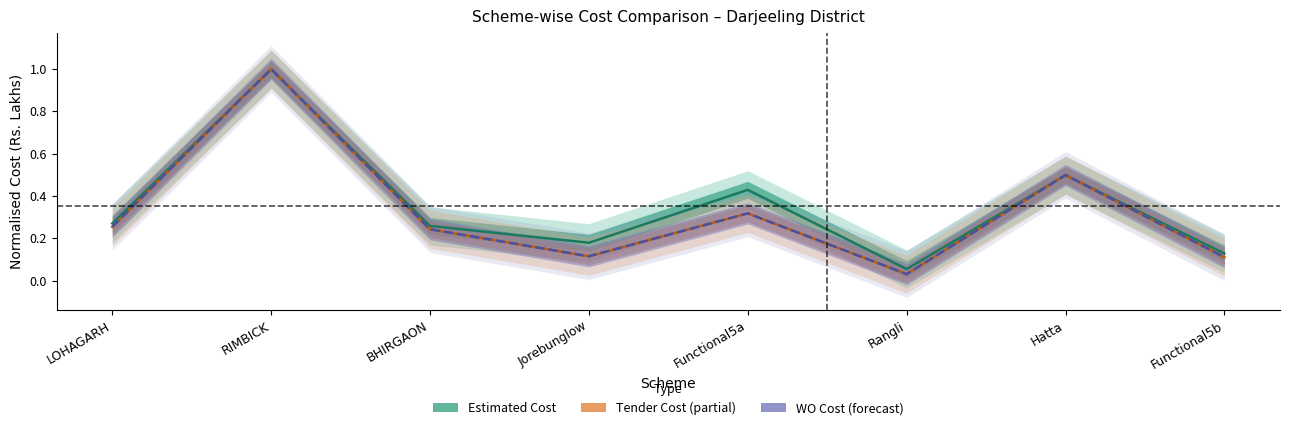

True or false: Tender Cost (normalised) and WO Cost (normalised) cross at least once.

False